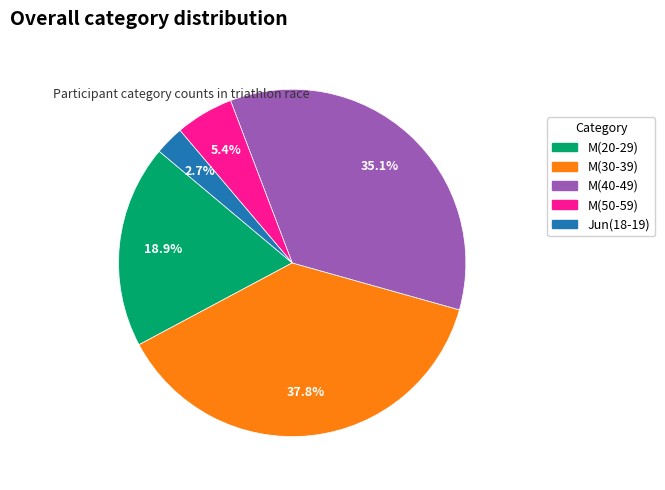

Which slice is the smallest?

Jun(18-19)